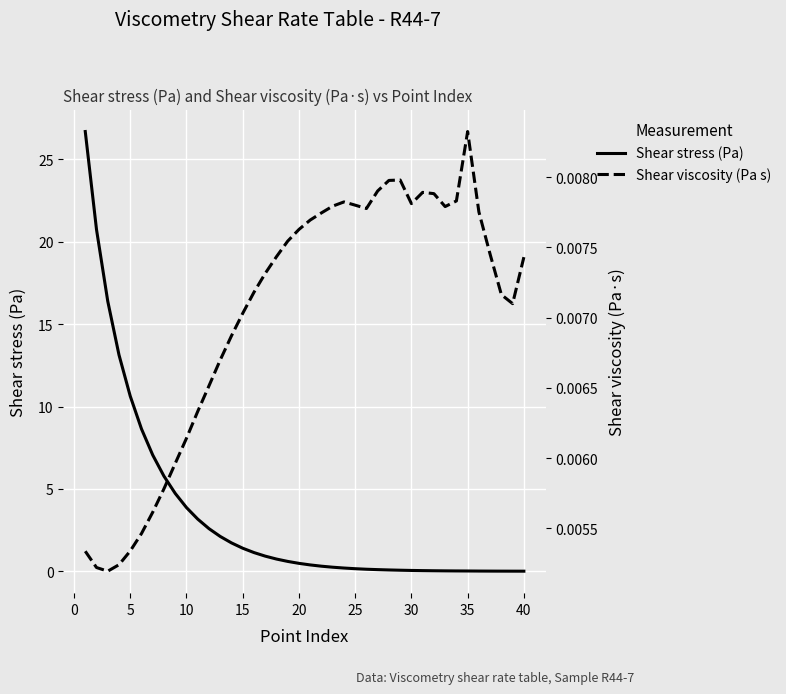

How many interior local valleys does the Shear viscosity (Pa s) series have?

5